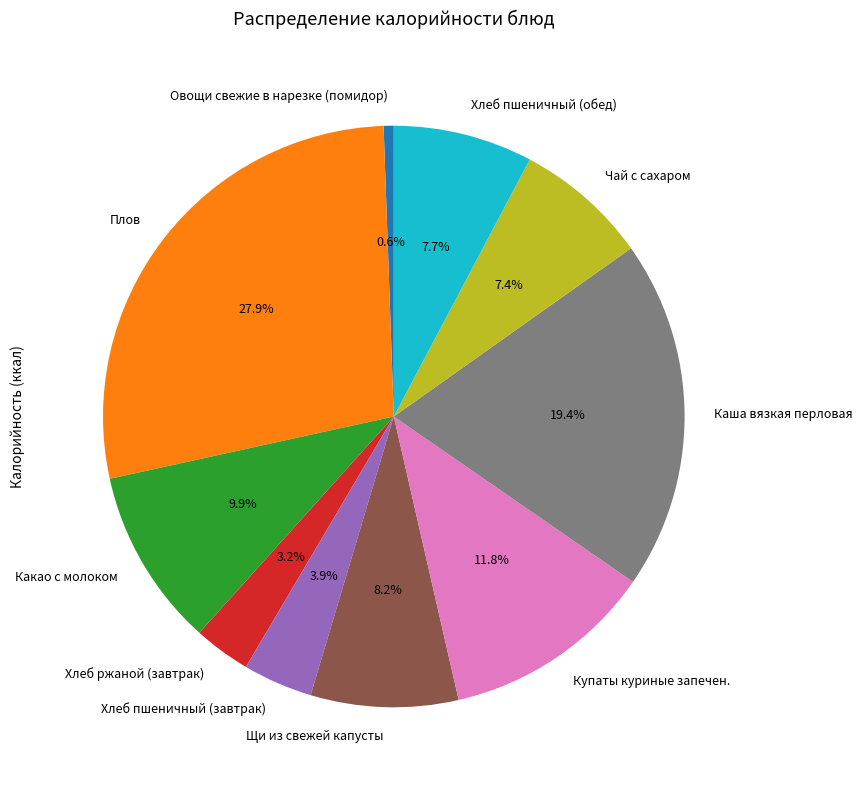

True or false: Плов accounts for 28% of the total.

True